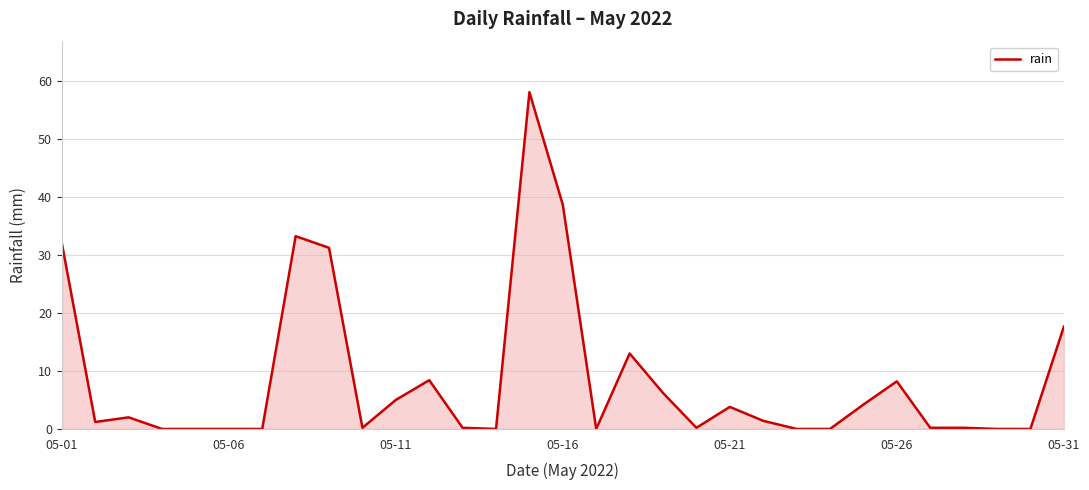

What is the difference between the maximum and minimum values?

58.0